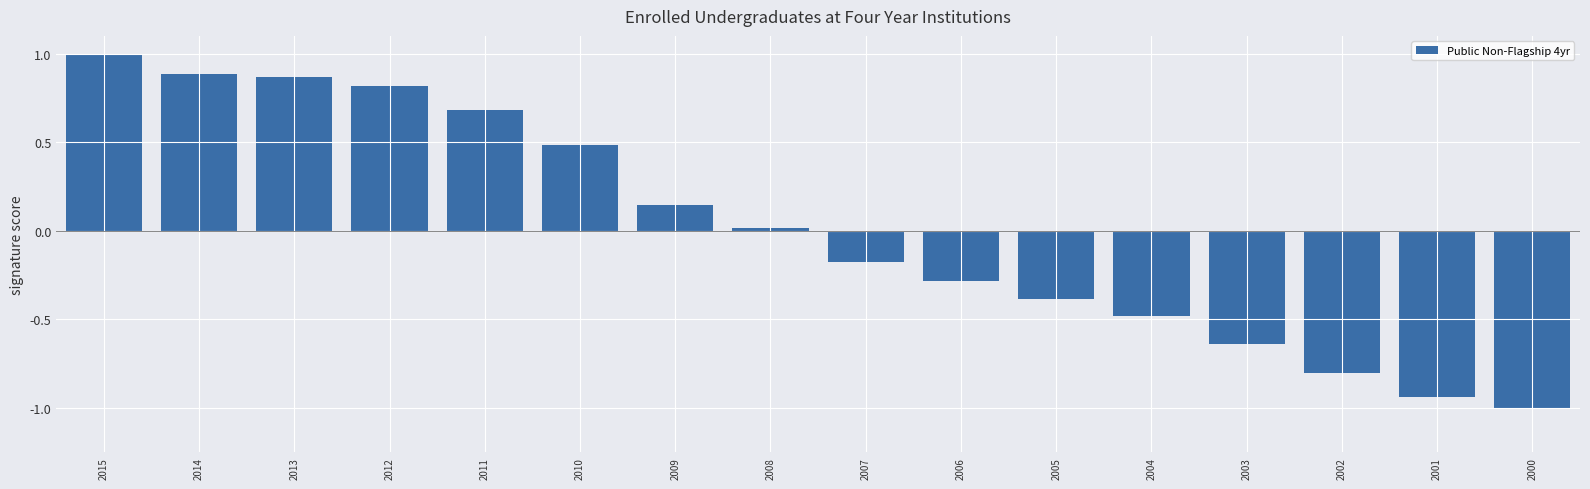

What value does the data have at 2004?

-0.5